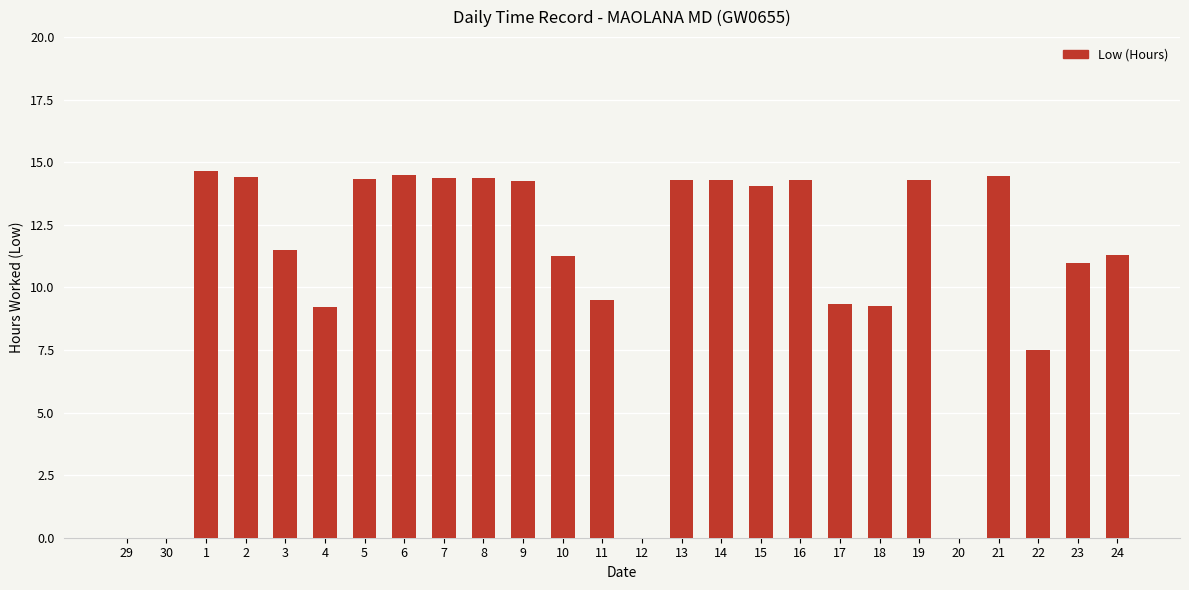

Are the bars grouped side by side (vs. stacked)?

No